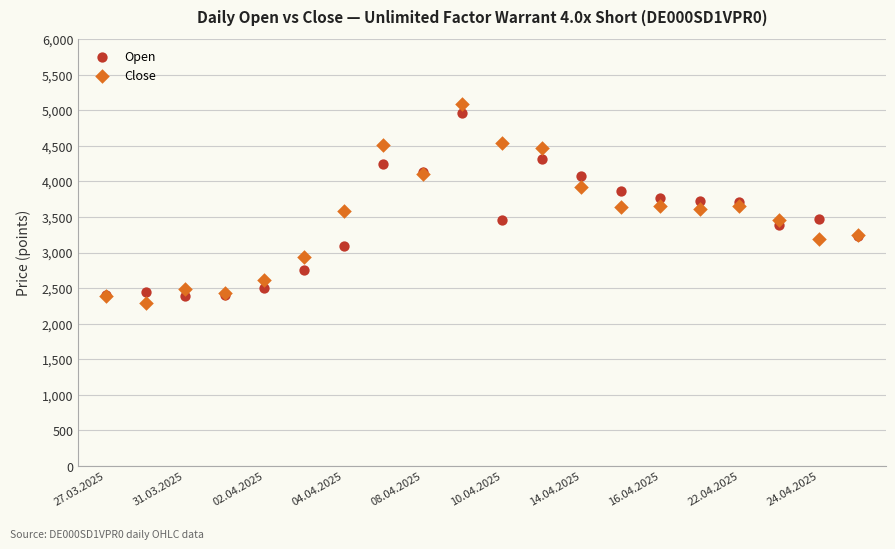

Which series has the largest Y range (max minus min)?

Close